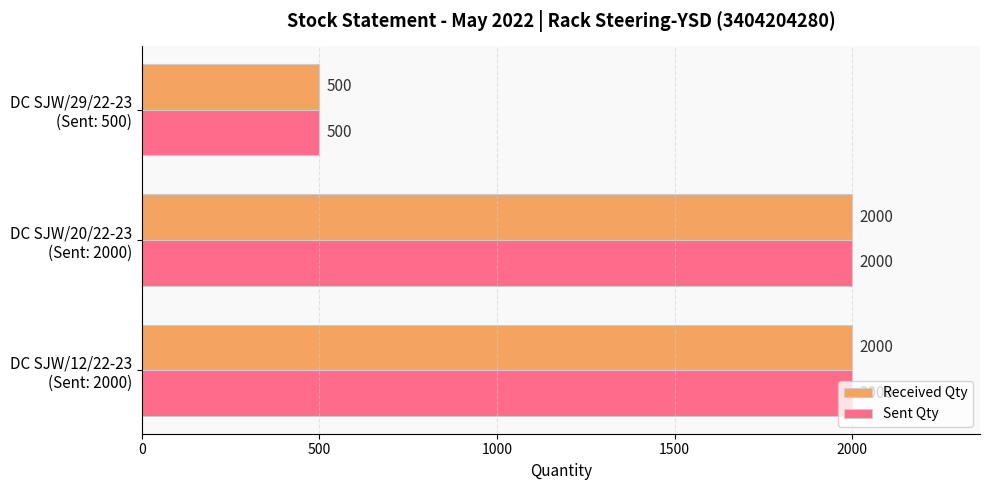

What is the sum of all Sent Qty values?

4500